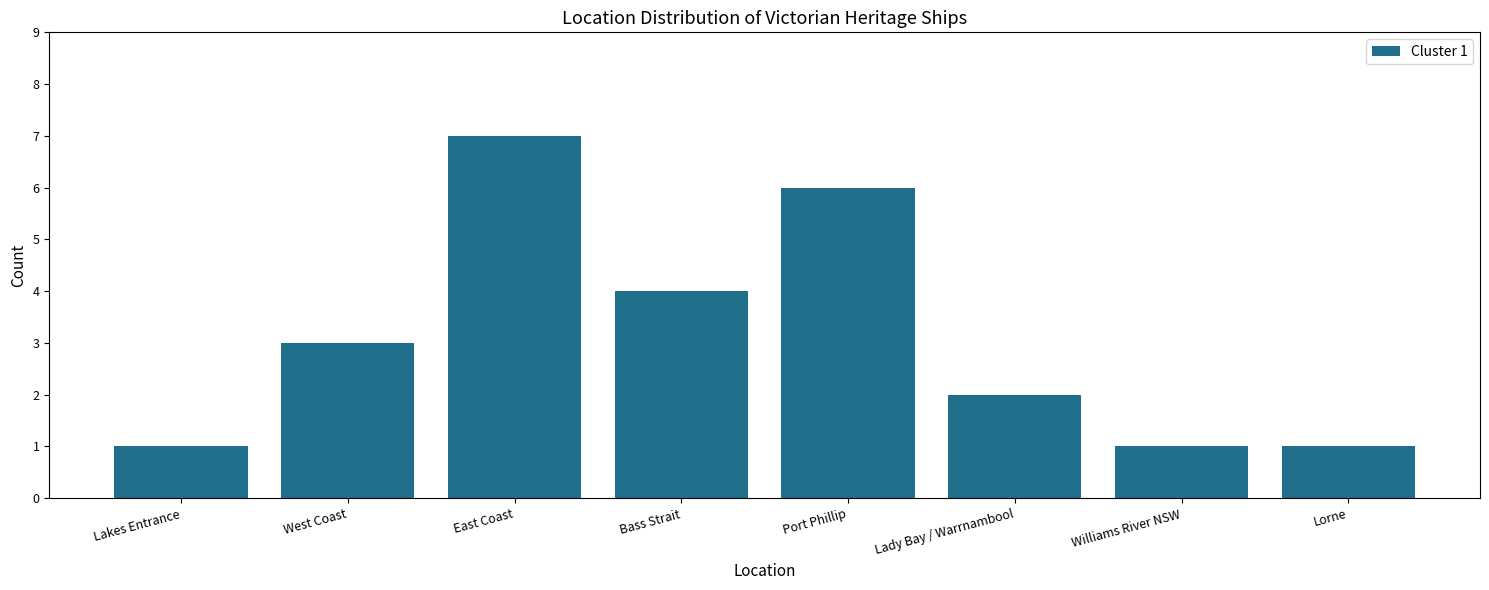

Are the bars grouped side by side (vs. stacked)?

No